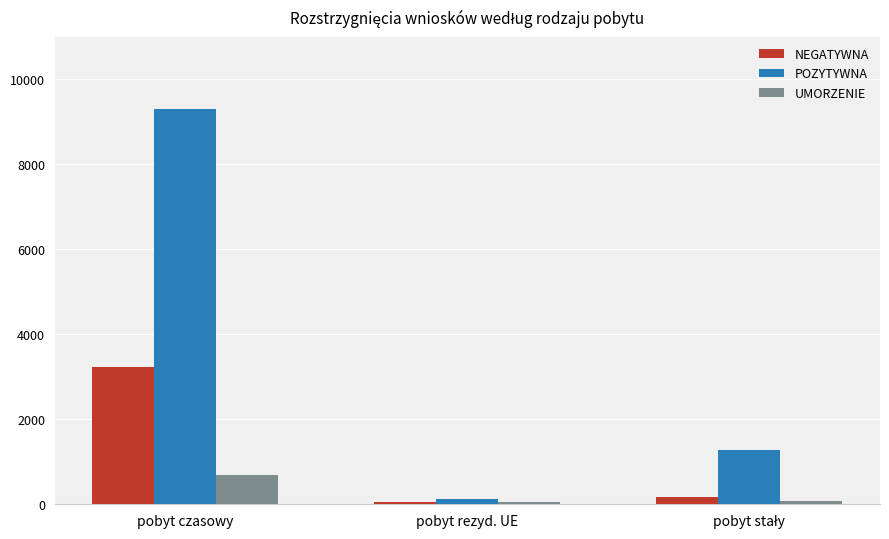

At which label does POZYTYWNA first exceed 1274?

pobyt czasowy